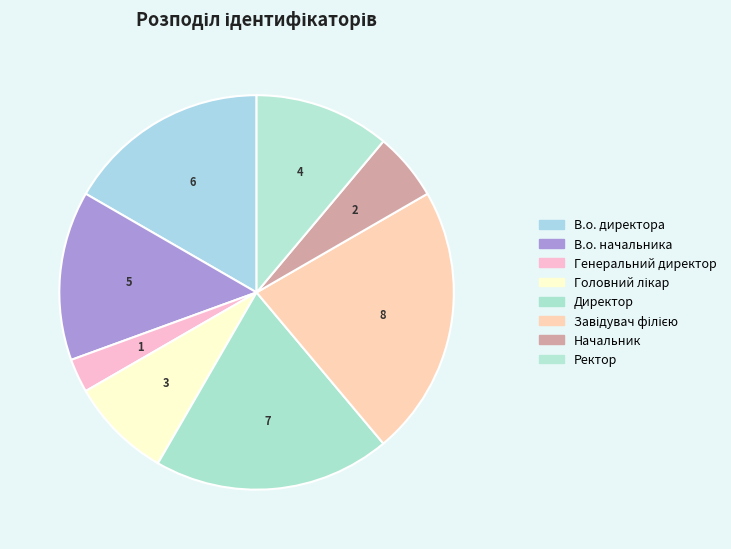

How many slices are in this pie chart?

8